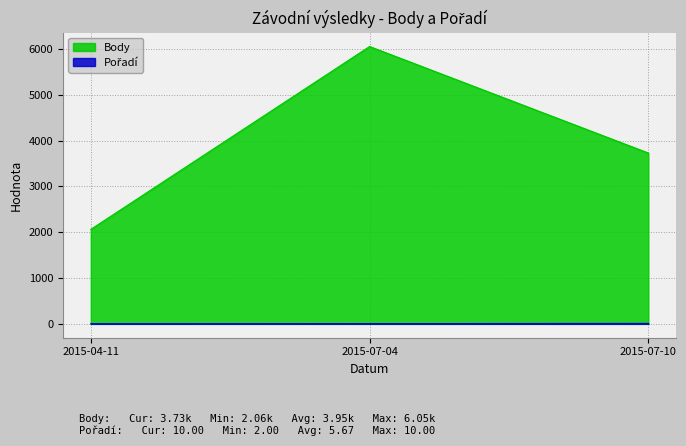

Rank the series by their maximum value, from highest to lowest.

Body, Pořadí